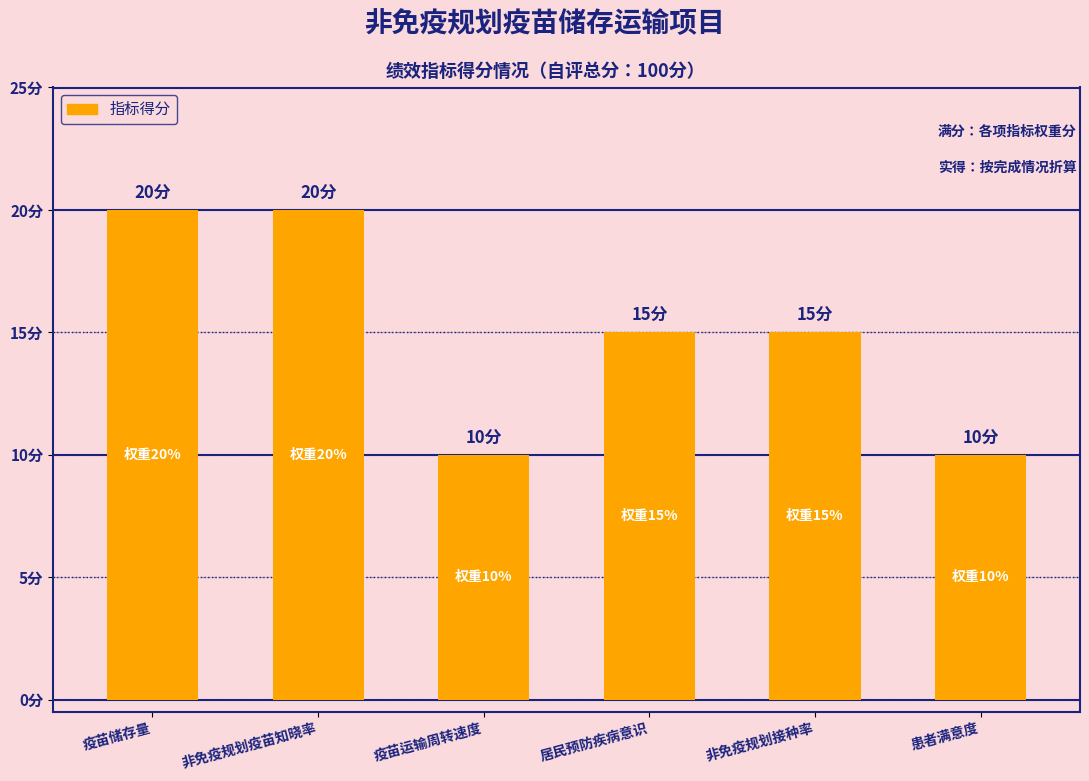

Are the bars horizontal?

No